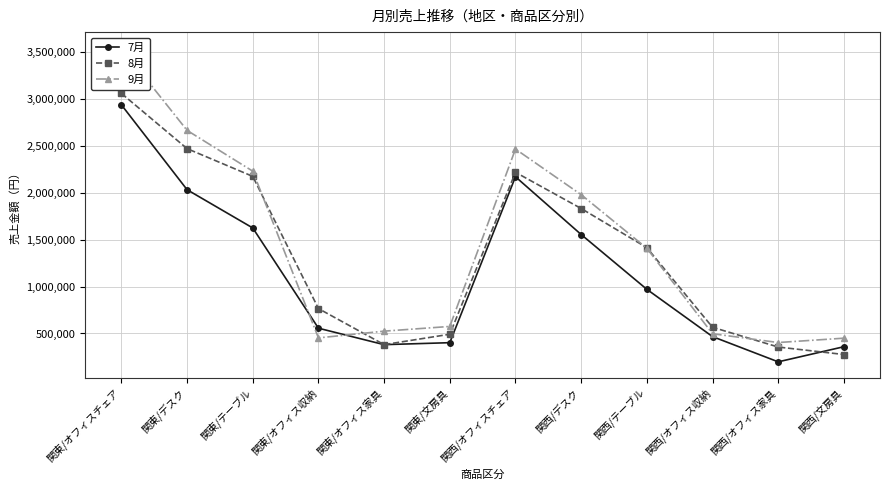

What is the difference between the maximum and minimum values in the 7月 series?

2737500